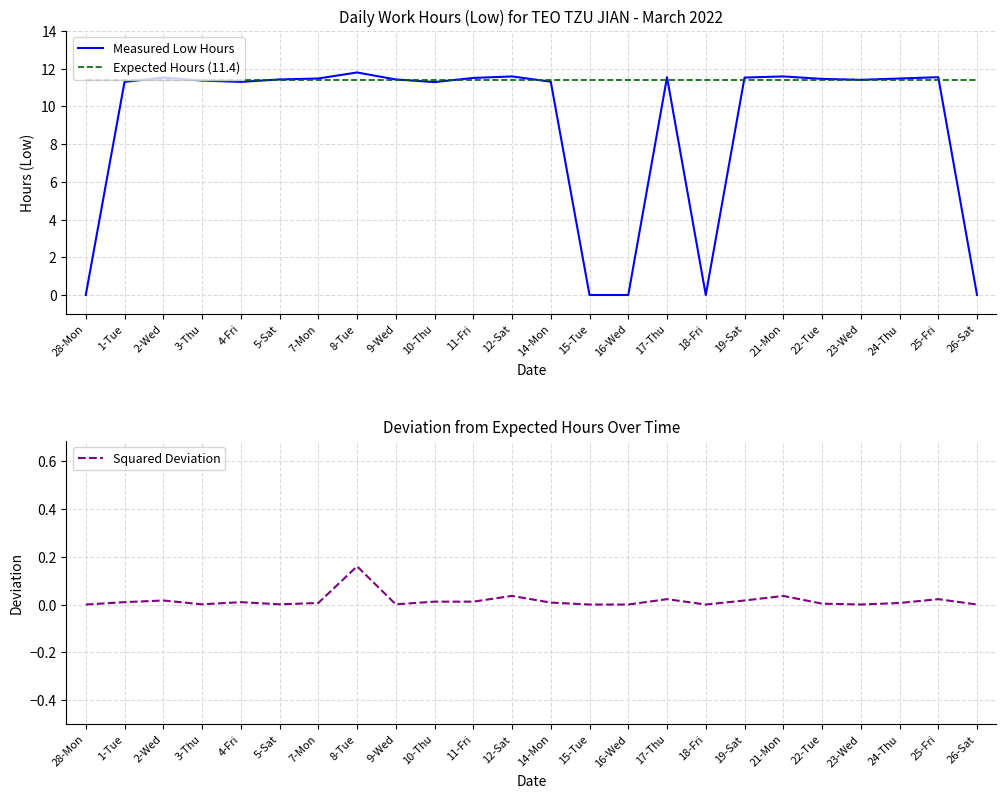

What is the sum of all Measured Low Hours values?

217.9